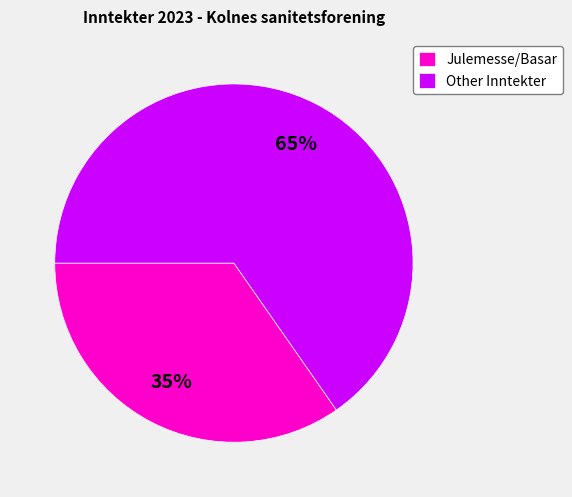

To the nearest percent, what is the combined percentage of Other Inntekter and Julemesse/Basar?

100%